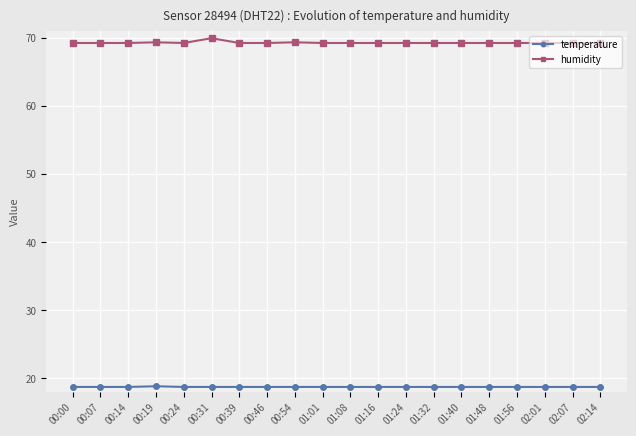

At how many categories does at least one series exceed 56?

20